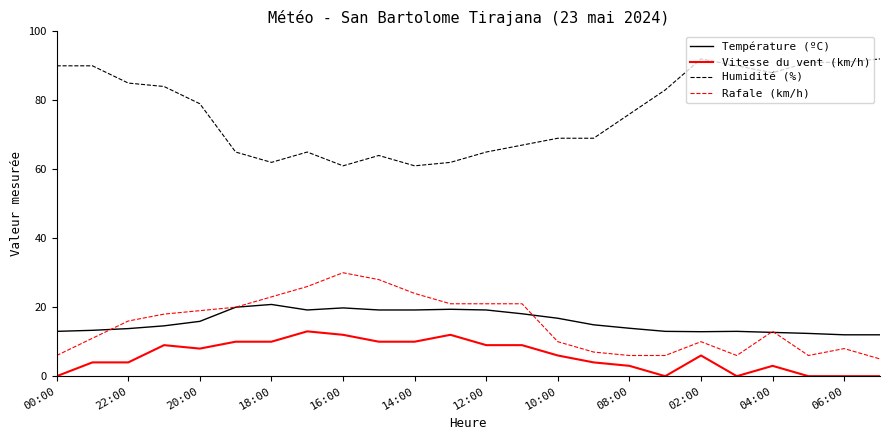

Which series has the widest spread of values?

Humidité (%)